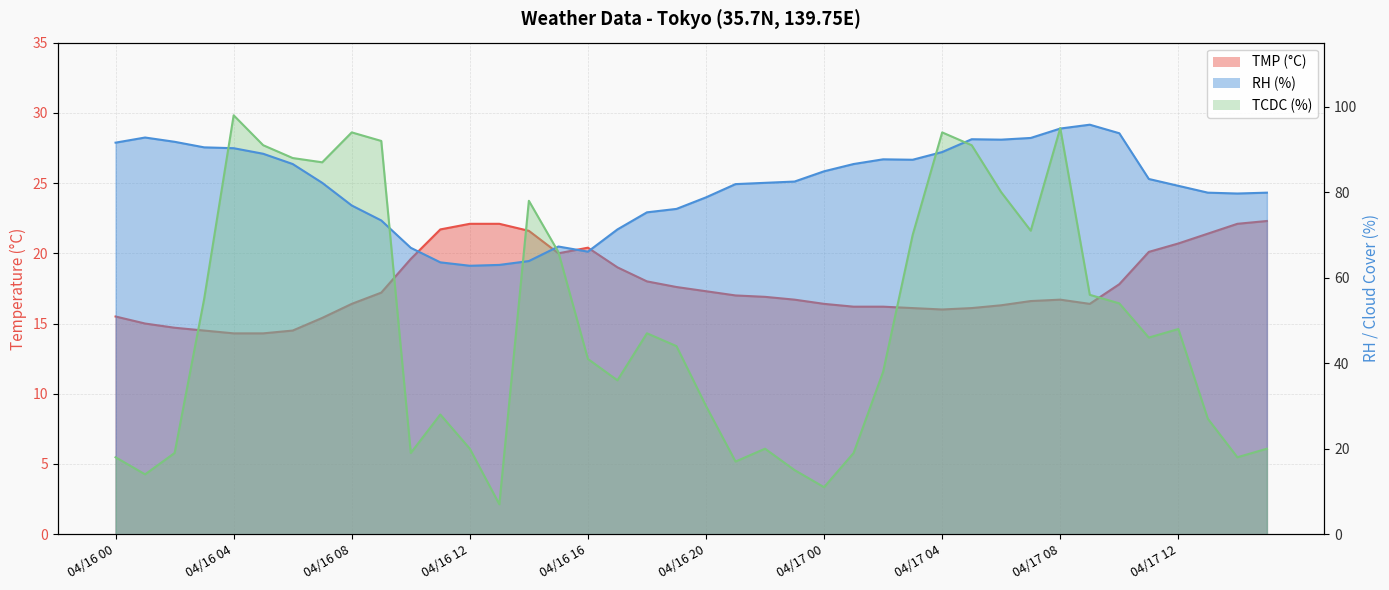

What is the label of the 16th point from the left?

04/16 15